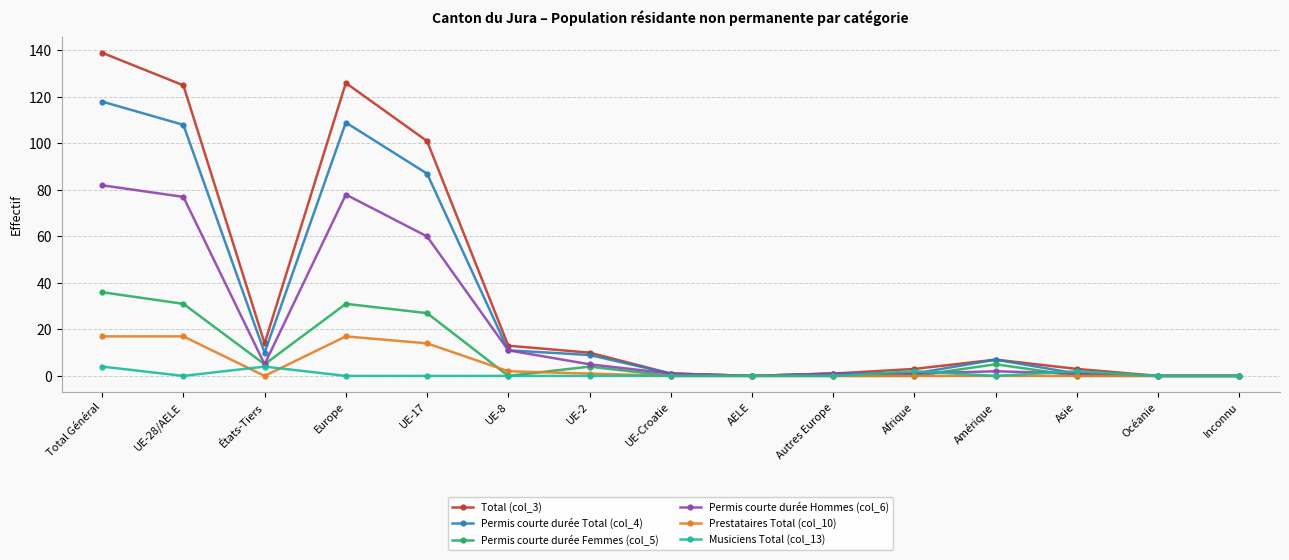

Rank the series at Total Général from lowest to highest value.

Musiciens Total (col_13), Prestataires Total (col_10), Permis courte durée Femmes (col_5), Permis courte durée Hommes (col_6), Permis courte durée Total (col_4), Total (col_3)